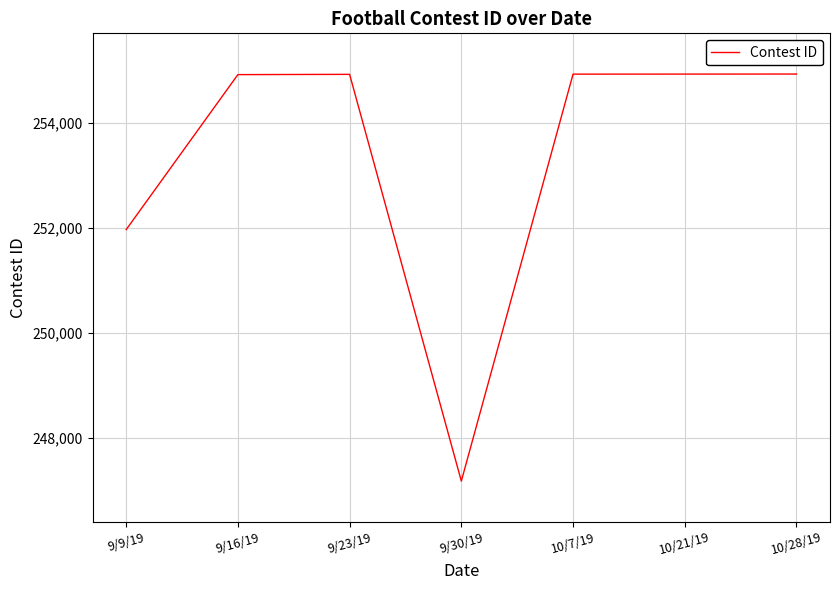

At which label is the value closest to 251051?

9/9/19